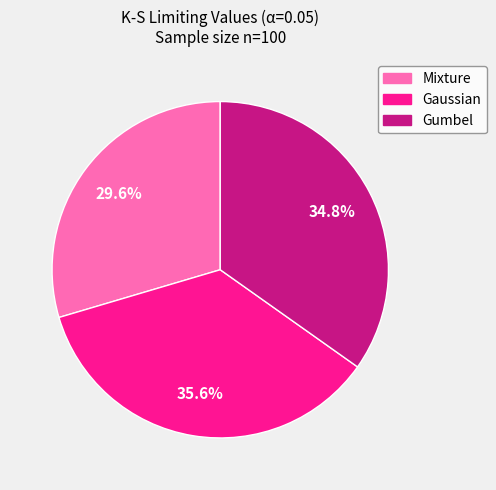

To the nearest percent, what portion does Mixture represent?

30%